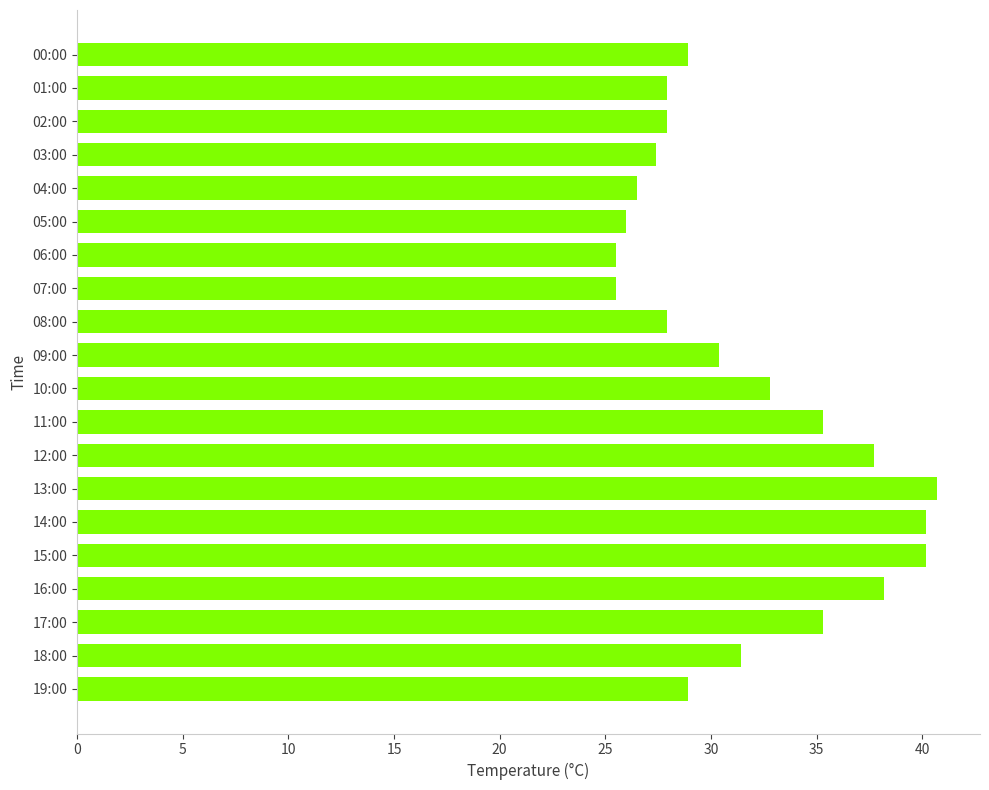

What is the change in value from 08:00 to 11:00?

+7.4